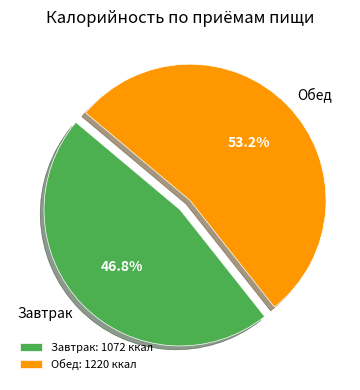

Is there any slice that represents more than half of the pie?

Yes